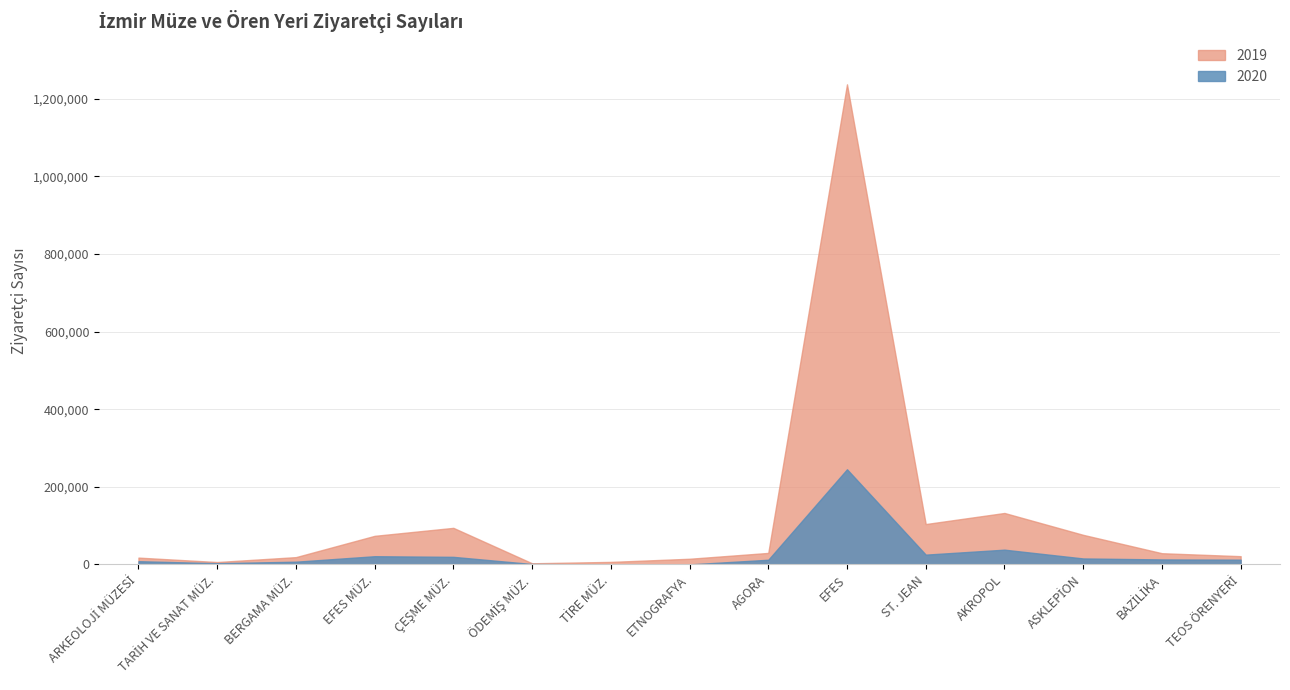

True or false: 2019 and 2020 intersect in this chart.

False